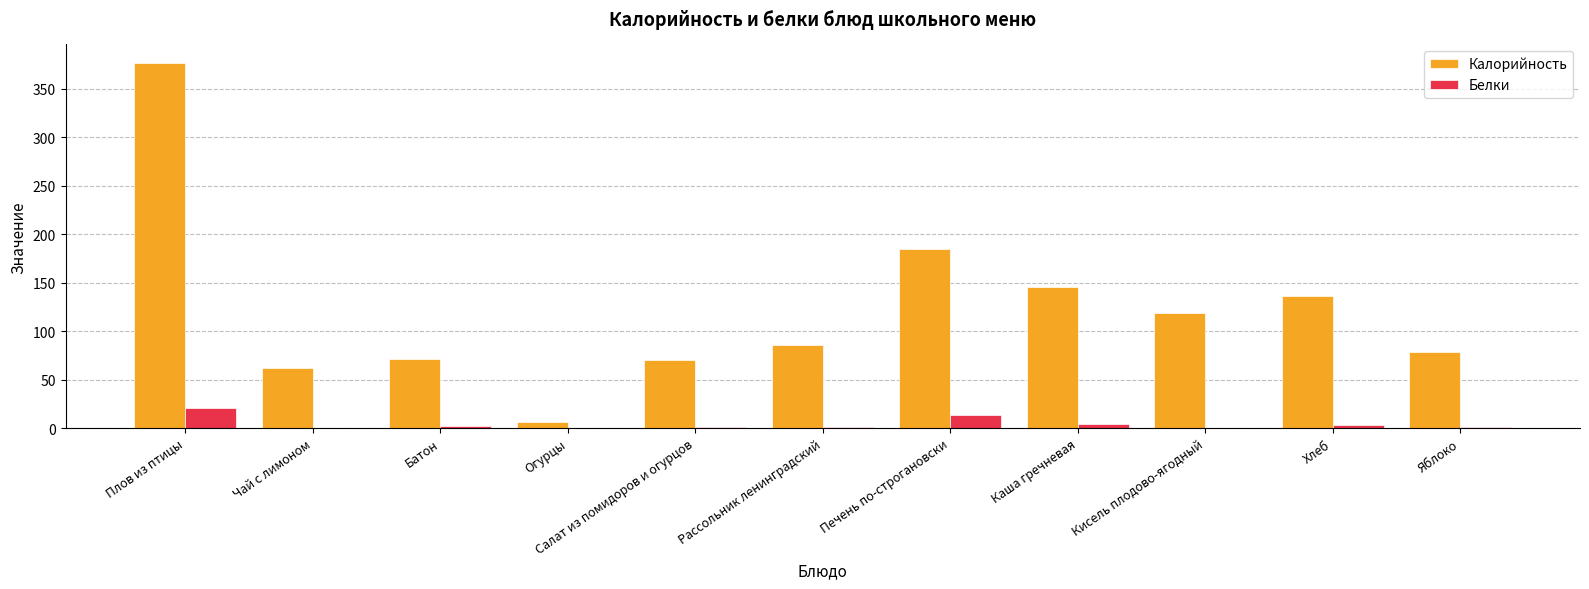

Where does the Белки series first go above 1?

Плов из птицы